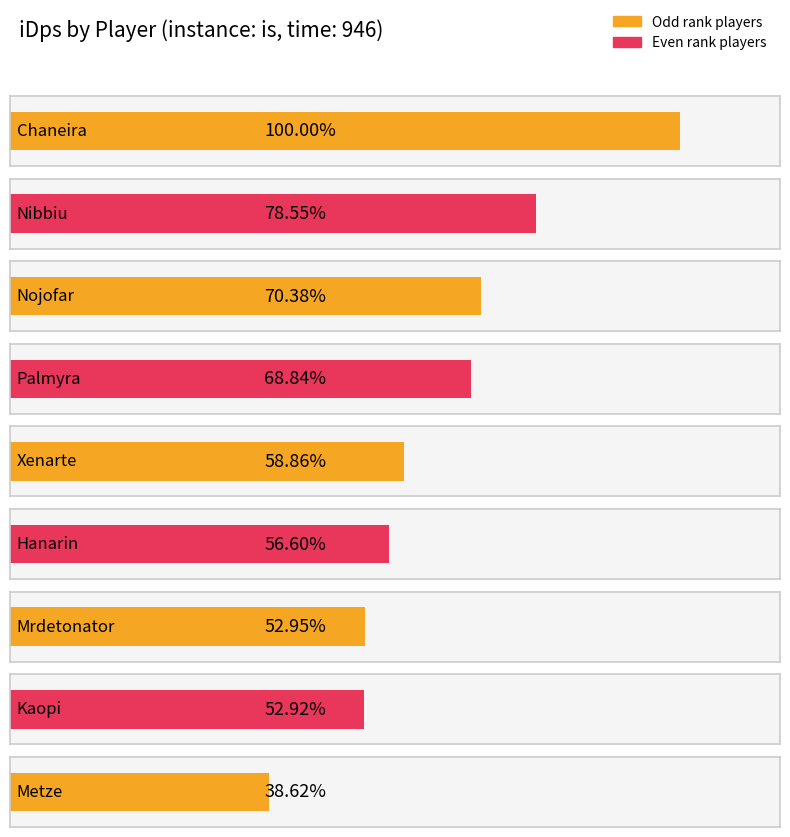

The chart shows a value of 2245.6 at Nibbiu. True or false?

True